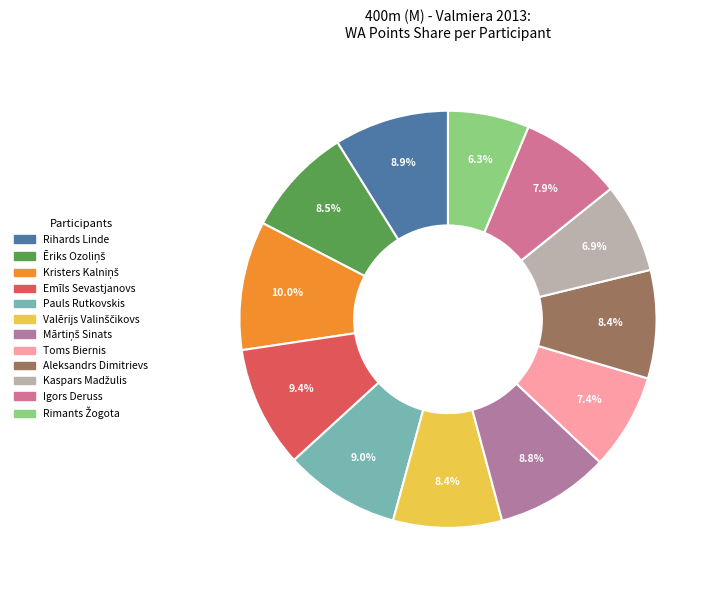

Which category has the smallest portion of the pie?

Rimants Žogota